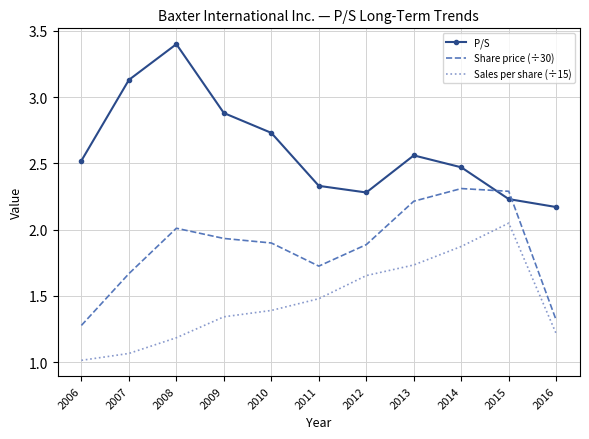

The Share price (÷30) series shows 0.9 at 2007. True or false?

False